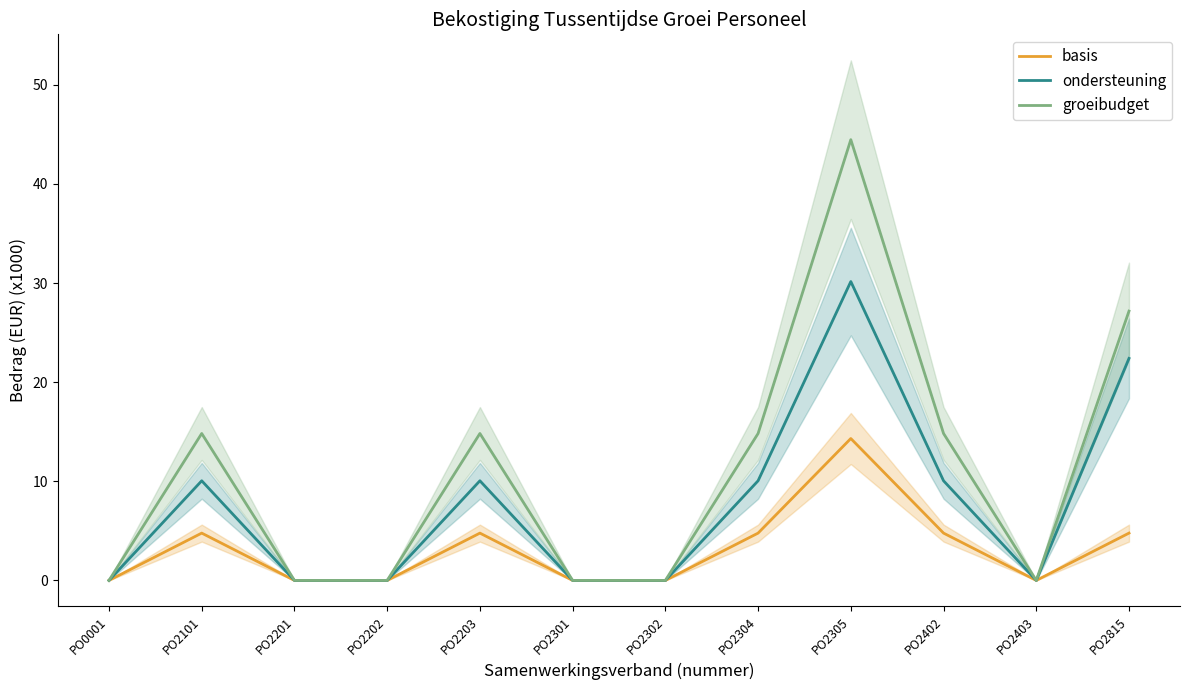

Is the value of groeibudget at PO2201 greater than the value of ondersteuning at PO2403?

No